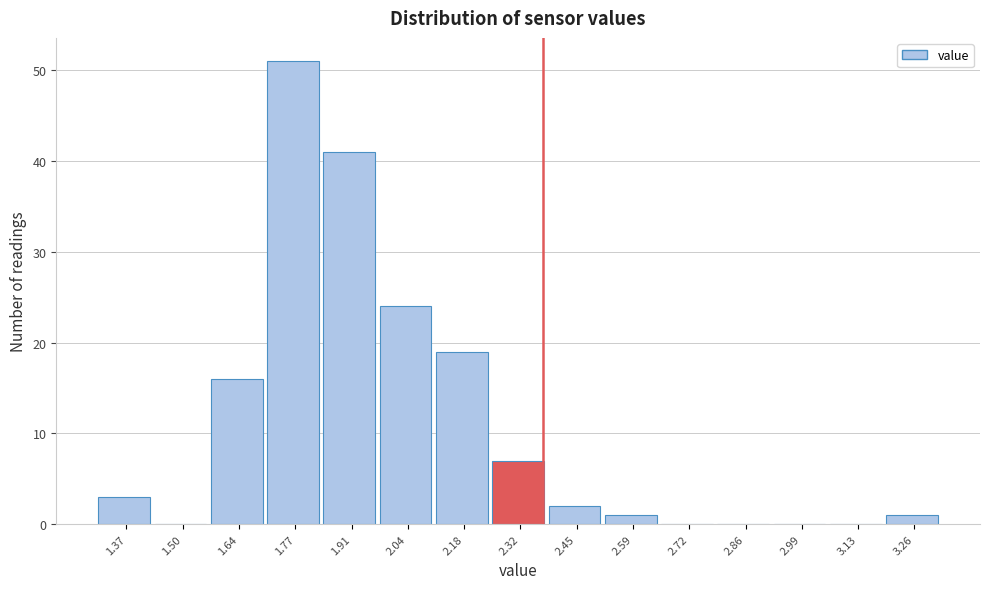

Reading left to right, list every bar in this chart as the range it spans on the x-axis followed by its height. Neither the bar edges nor the heights are printed on the chart, so give them approximately, as read against the axes.

1.30 to 1.44: 3
1.44 to 1.58: 0
1.58 to 1.70: 16
1.70 to 1.84: 51
1.84 to 1.98: 41
1.98 to 2.12: 24
2.12 to 2.24: 19
2.24 to 2.38: 7
2.38 to 2.52: 2
2.52 to 2.66: 1
2.66 to 2.78: 0
2.78 to 2.92: 0
2.92 to 3.06: 0
3.06 to 3.20: 0
3.20 to 3.34: 1